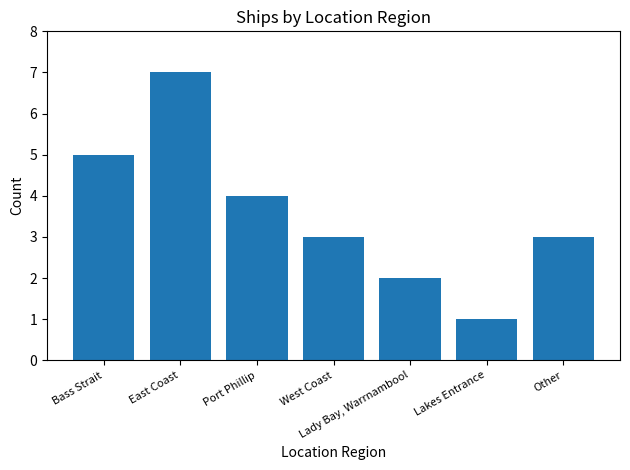

Approximately how many times larger is the value at East Coast compared to Bass Strait?

1.4